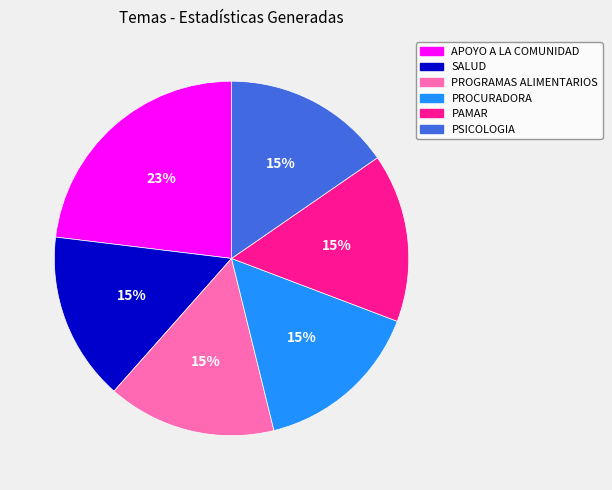

To the nearest percent, what percentage of the pie is SALUD?

15%